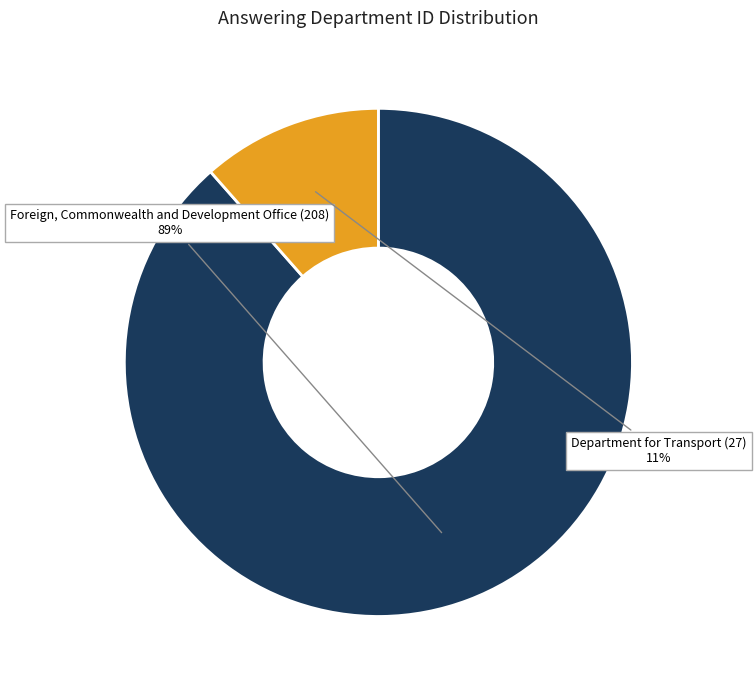

To the nearest percent, what portion does Foreign, Commonwealth and Development Office (208) represent?

89%